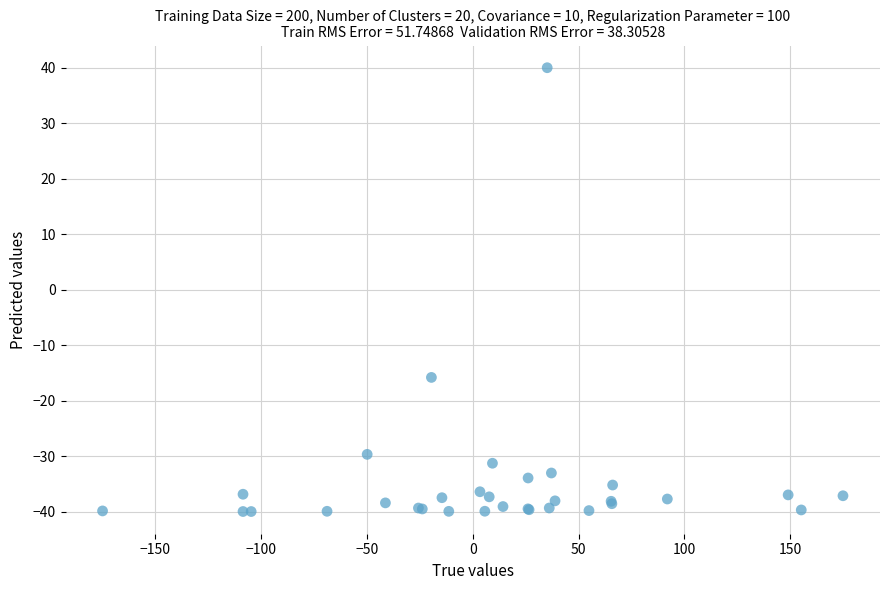

What Y value in the scatter plot is closest to 0?

-15.8